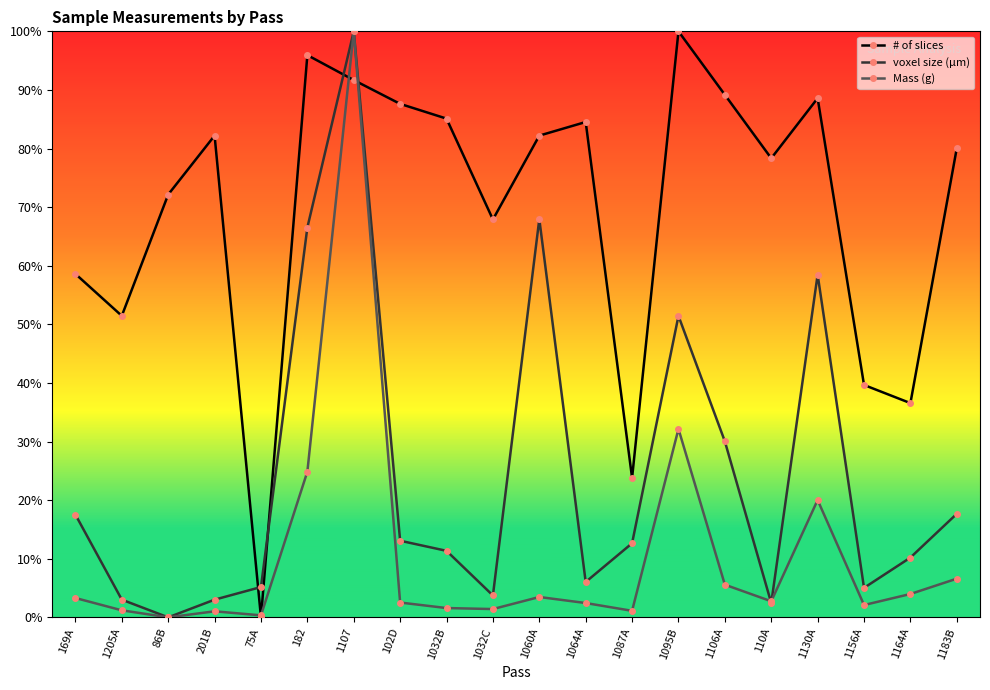

What is the difference between the maximum and minimum values in the Mass (g) series?

1.0